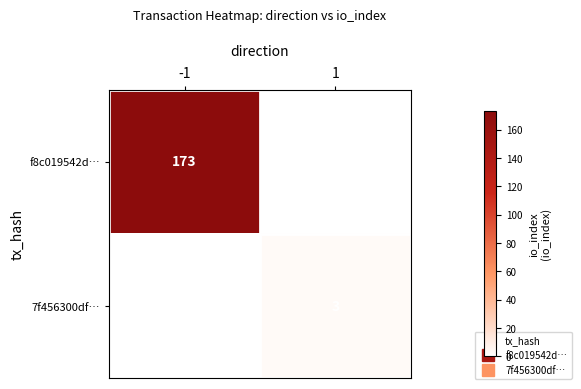

Rank the series at -1 from highest to lowest value.

f8c019542d…, 7f456300df…